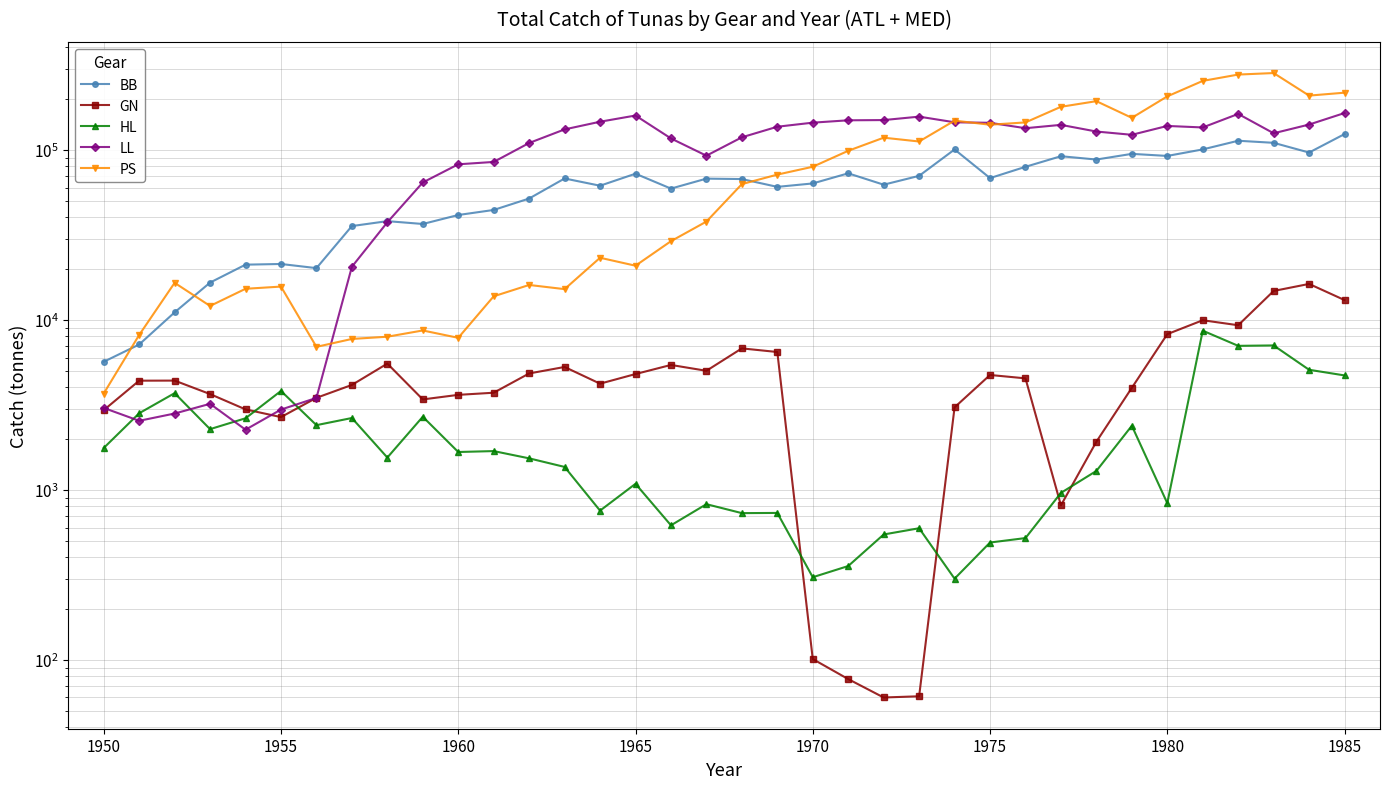

What is the spread (max minus min) of values at 1970?

144341.5